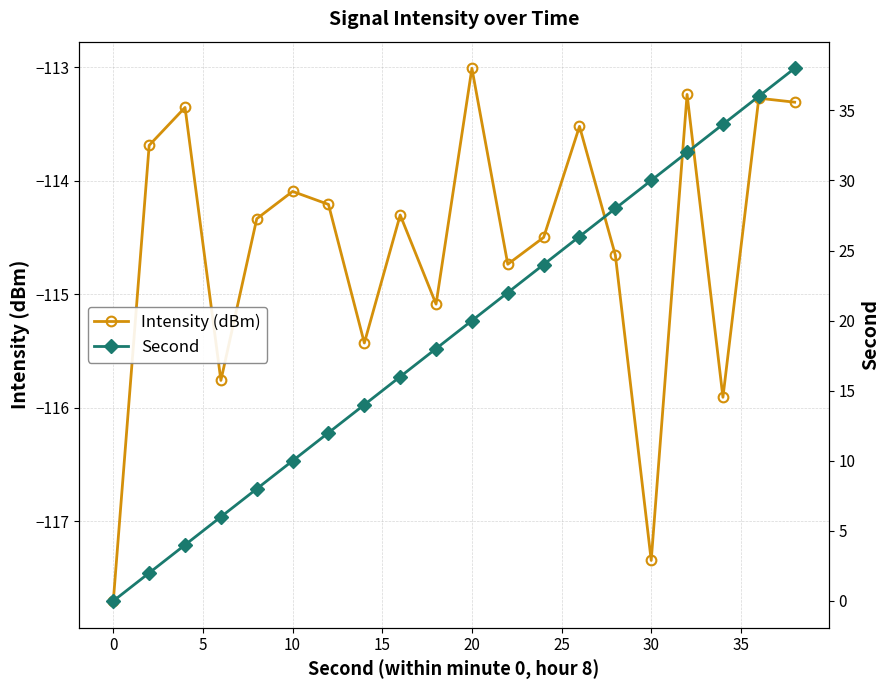

Which series has the largest total across all categories?

Second